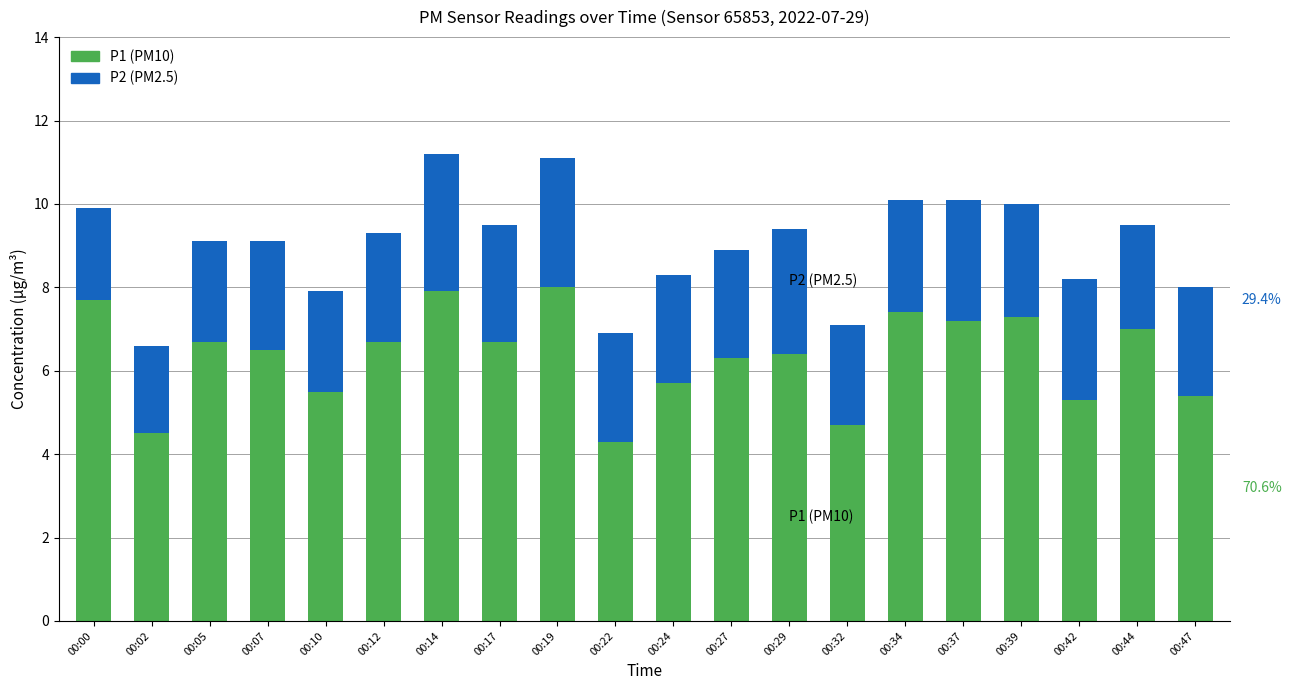

What are all the series names shown in the legend?

P1 (PM10), P2 (PM2.5)